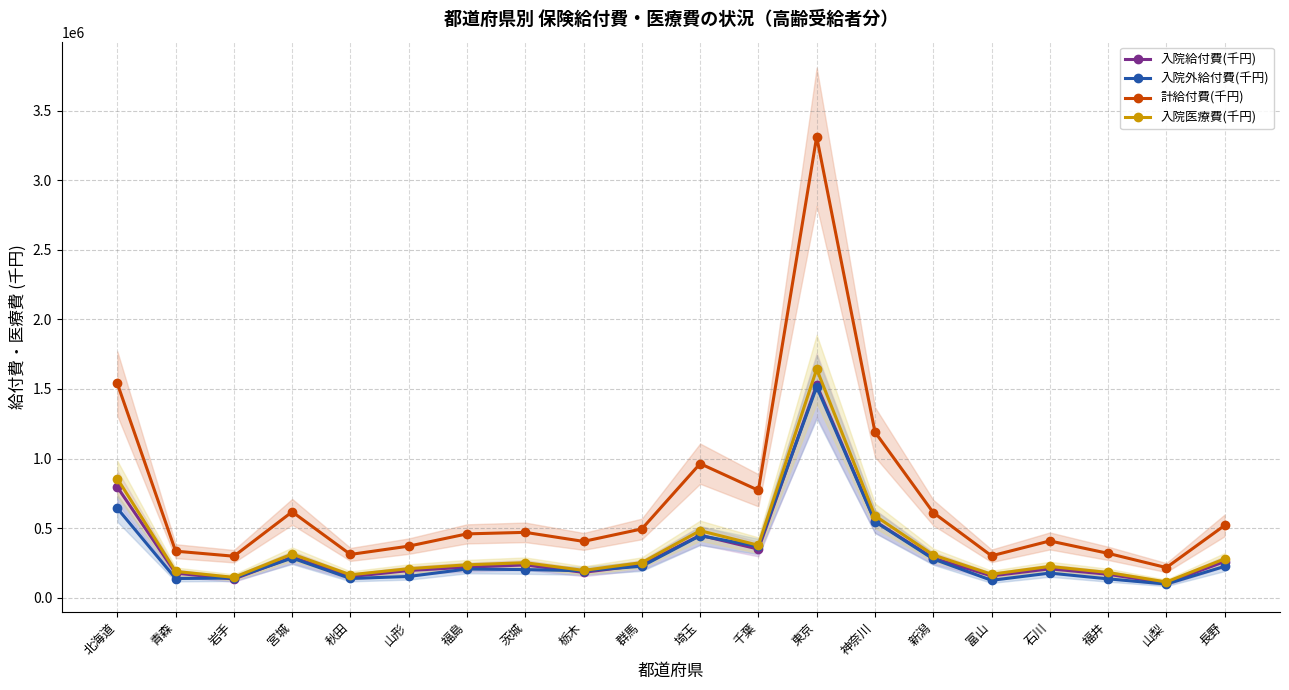

Count the number of data series in this chart.

4